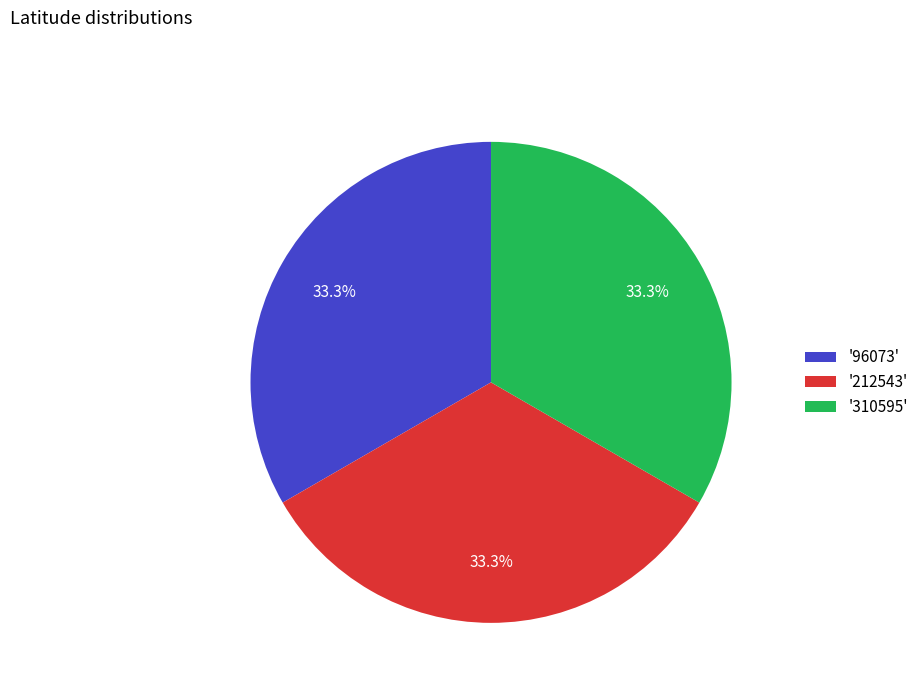

Is there any slice that represents more than half of the pie?

No